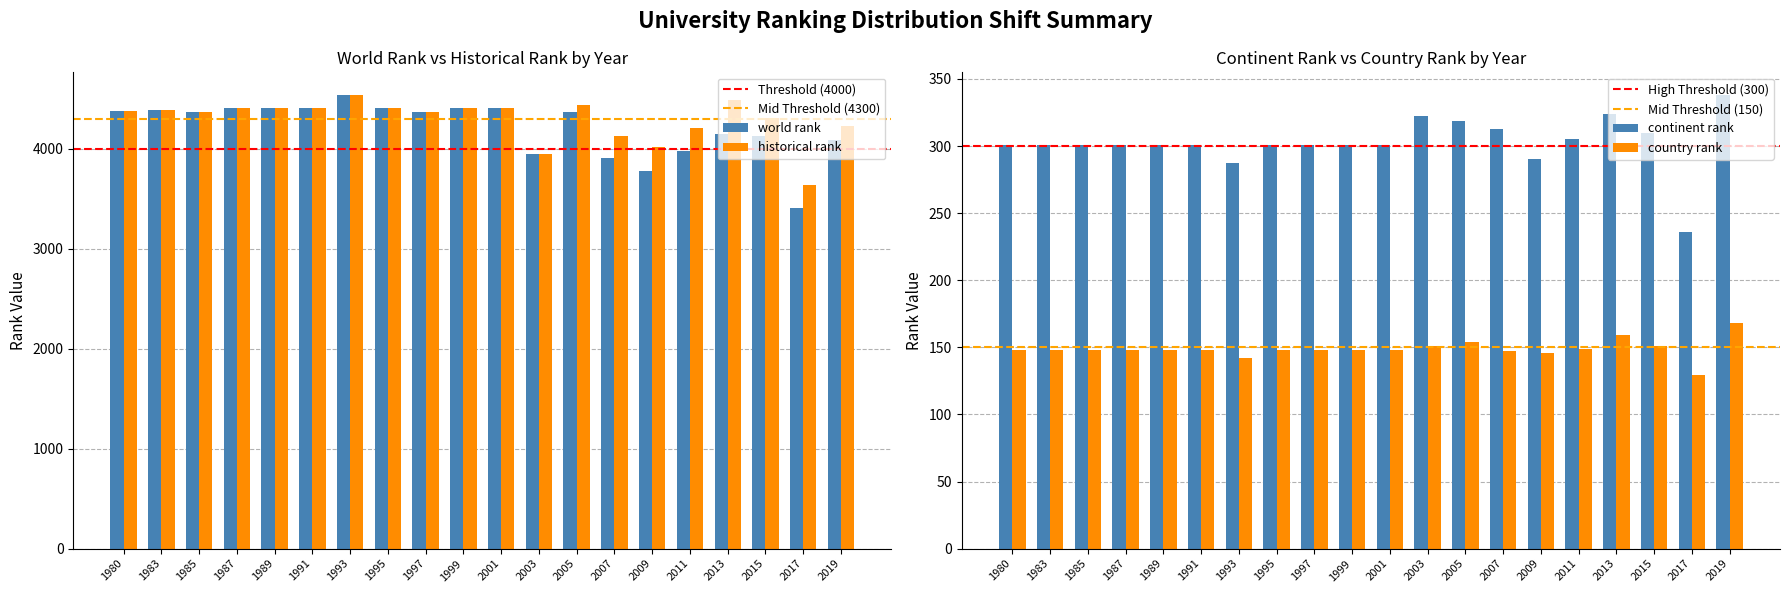

What is the difference between the maximum and minimum values in the continent rank series?

102